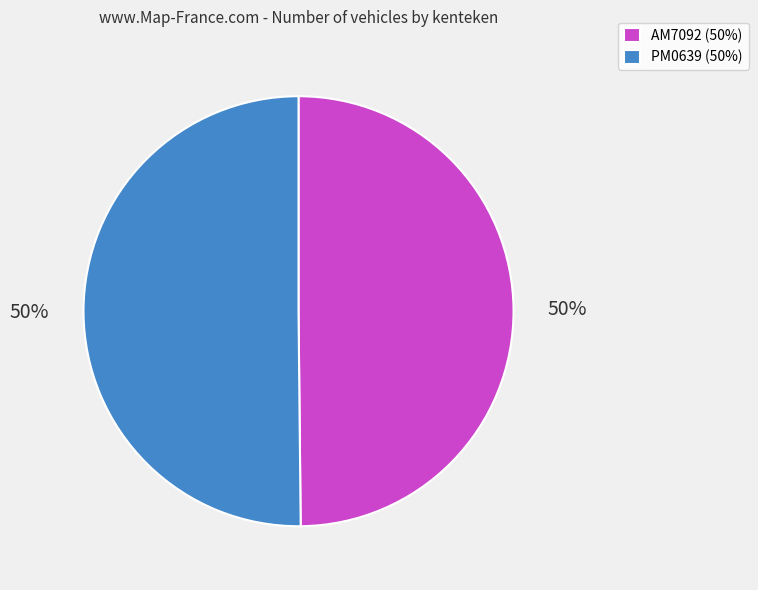

To the nearest percent, what is the combined percentage of AM7092 and PM0639?

100%